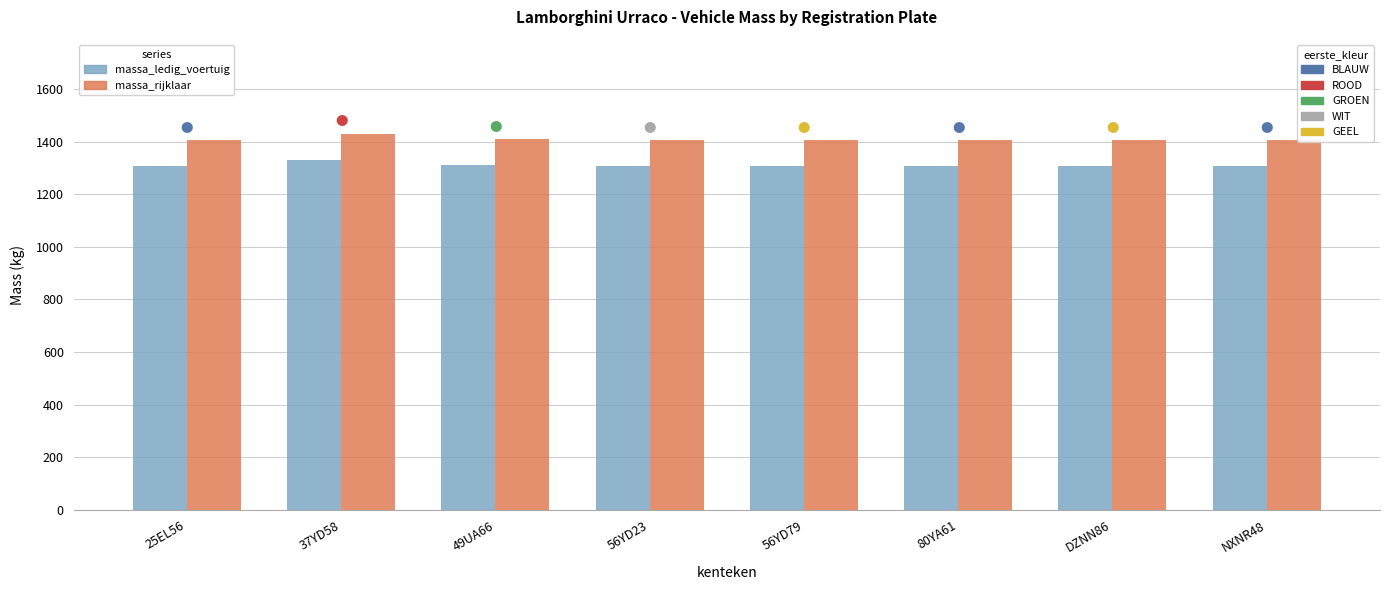

What is the total value across all series at 49UA66?

2720